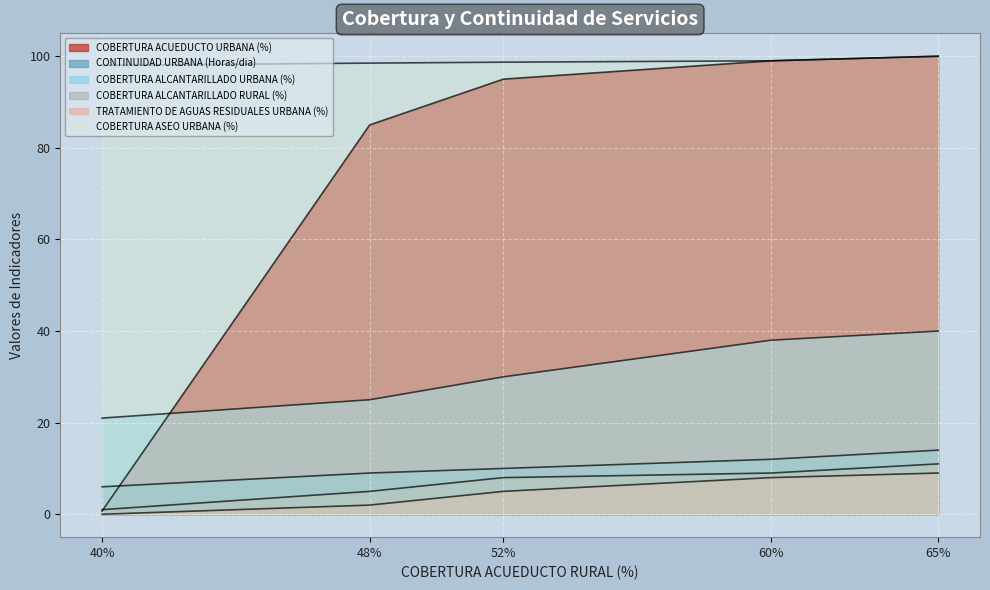

How many lines are shown in the chart?

6